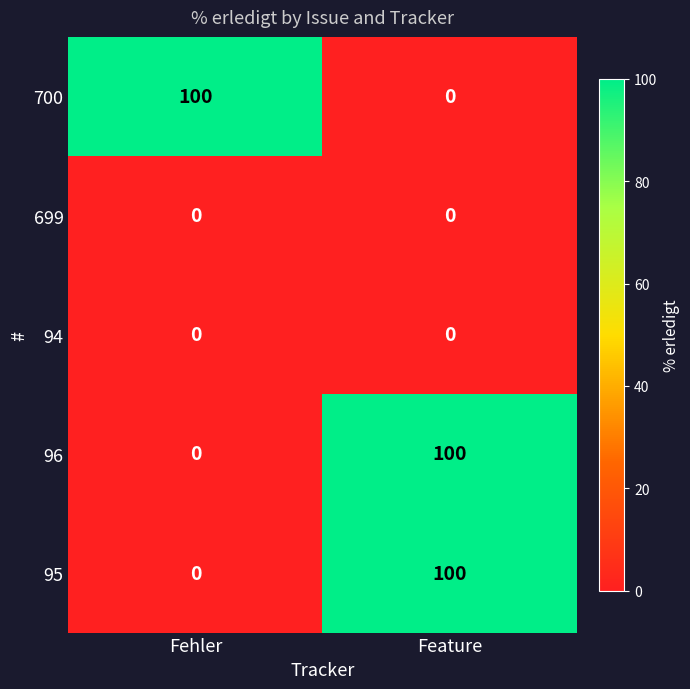

At which label does 700 reach its minimum?

Feature